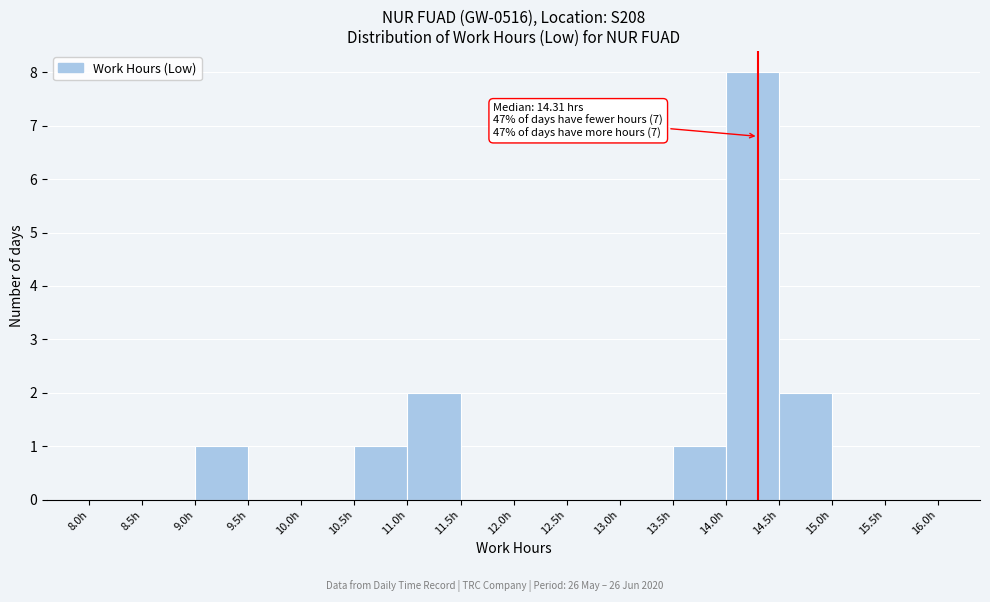

Over which range of the x-axis is the bar tallest?

14.0 to 14.5